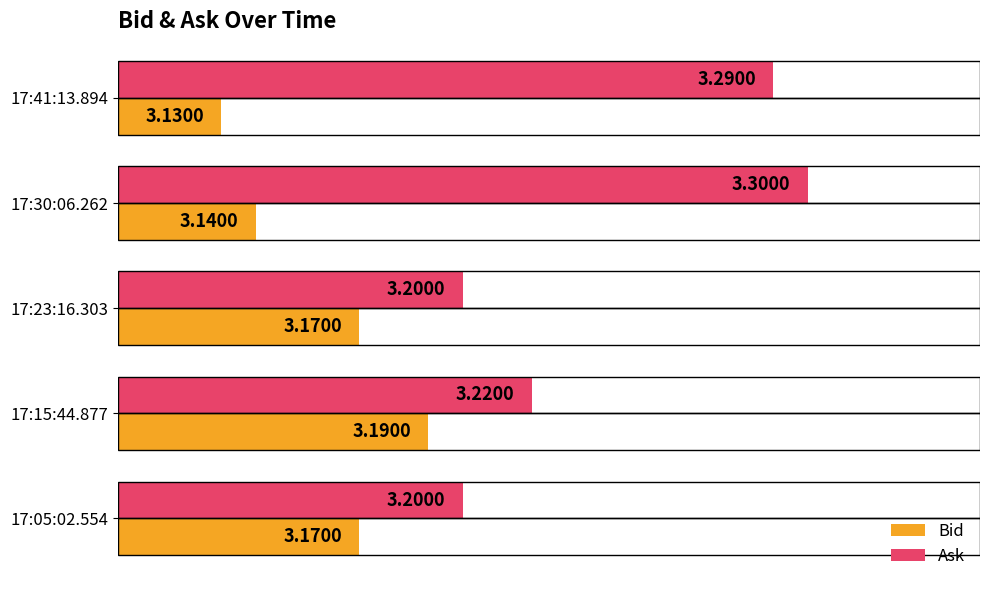

At which category is the sum across all series the highest?

17:30:06.262